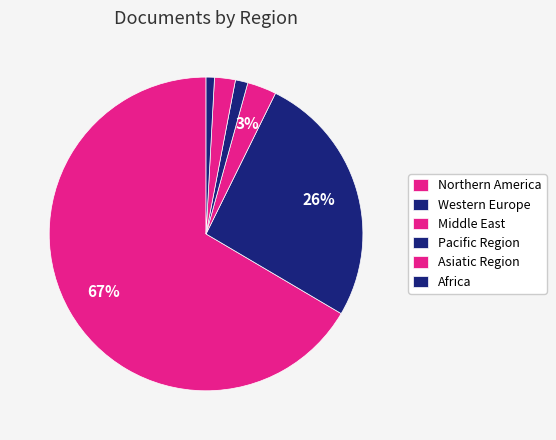

How many slices are in this pie chart?

6